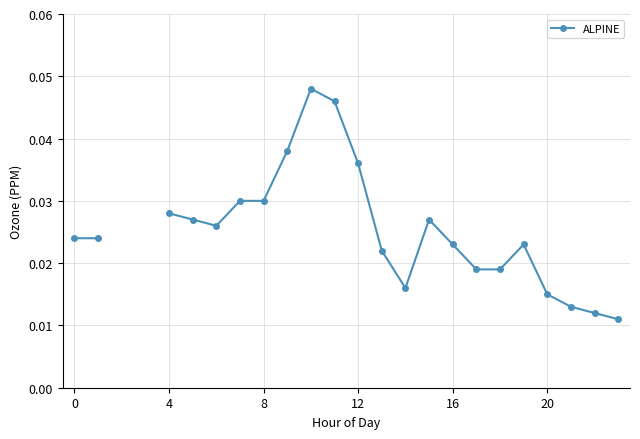

Which category has the highest value across all series?

10